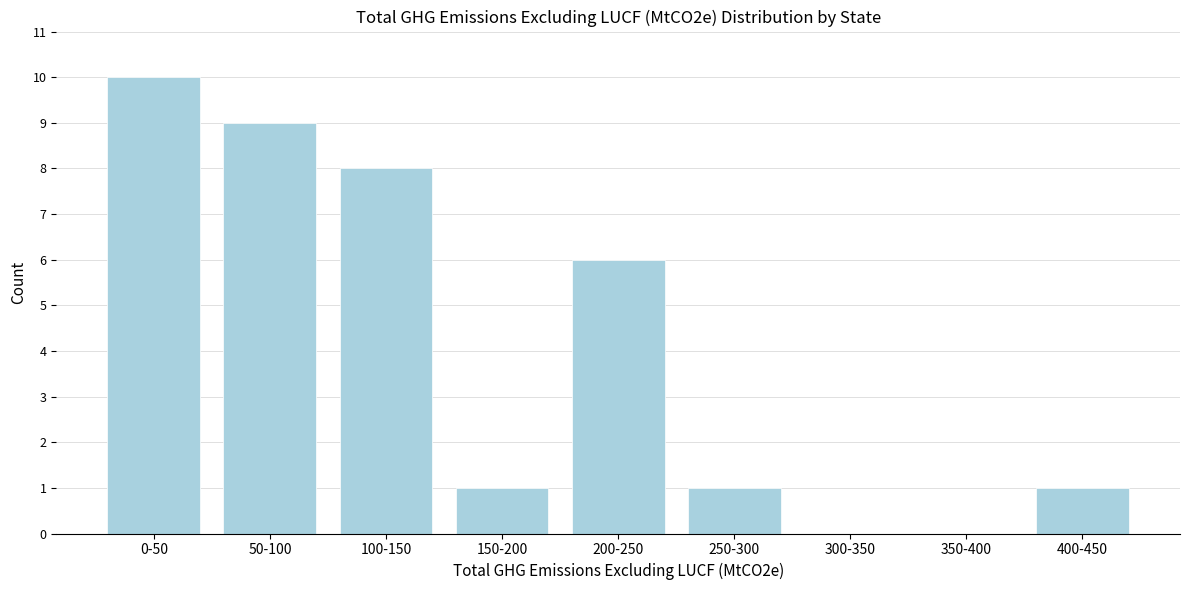

Reading left to right, transcribe all the data shown in this chart.

0-50=10	50-100=9	100-150=8	150-200=1	200-250=6	250-300=1	300-350=0	350-400=0	400-450=1